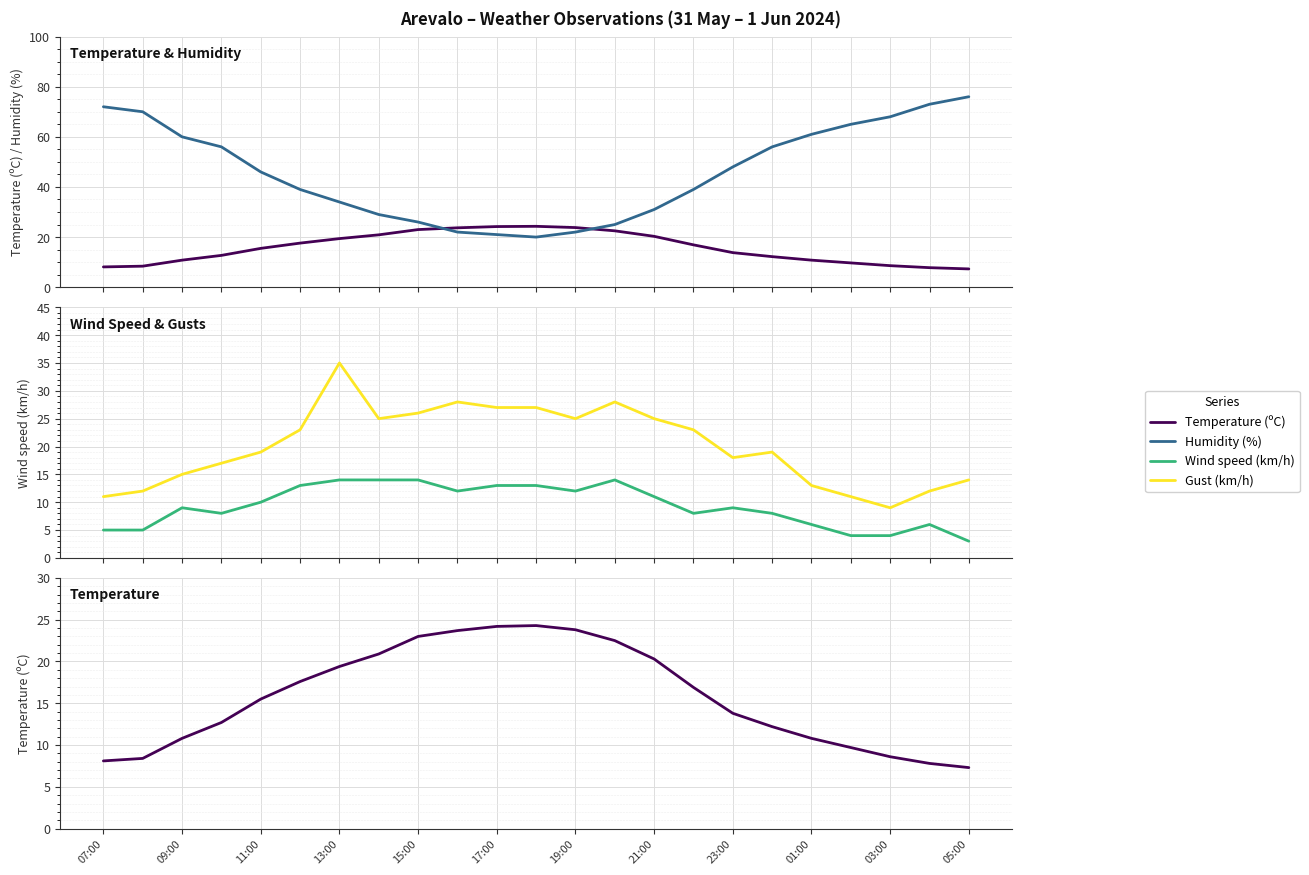

True or false: Temperature (ºC) and Gust (km/h) cross at least once.

False